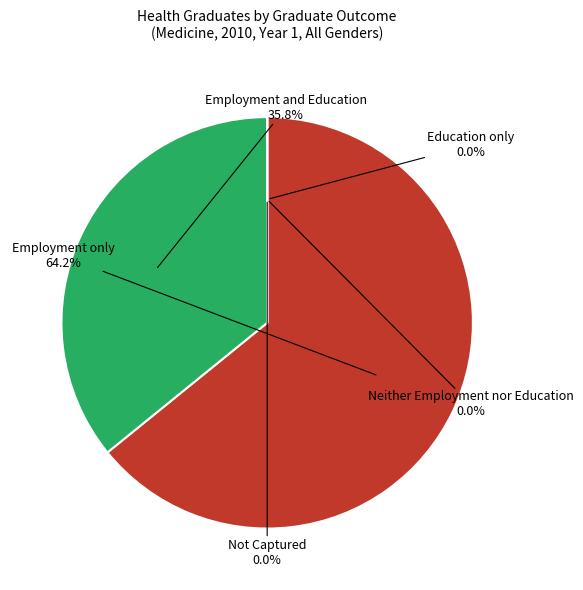

What is the smallest slice in the pie chart?

Education only